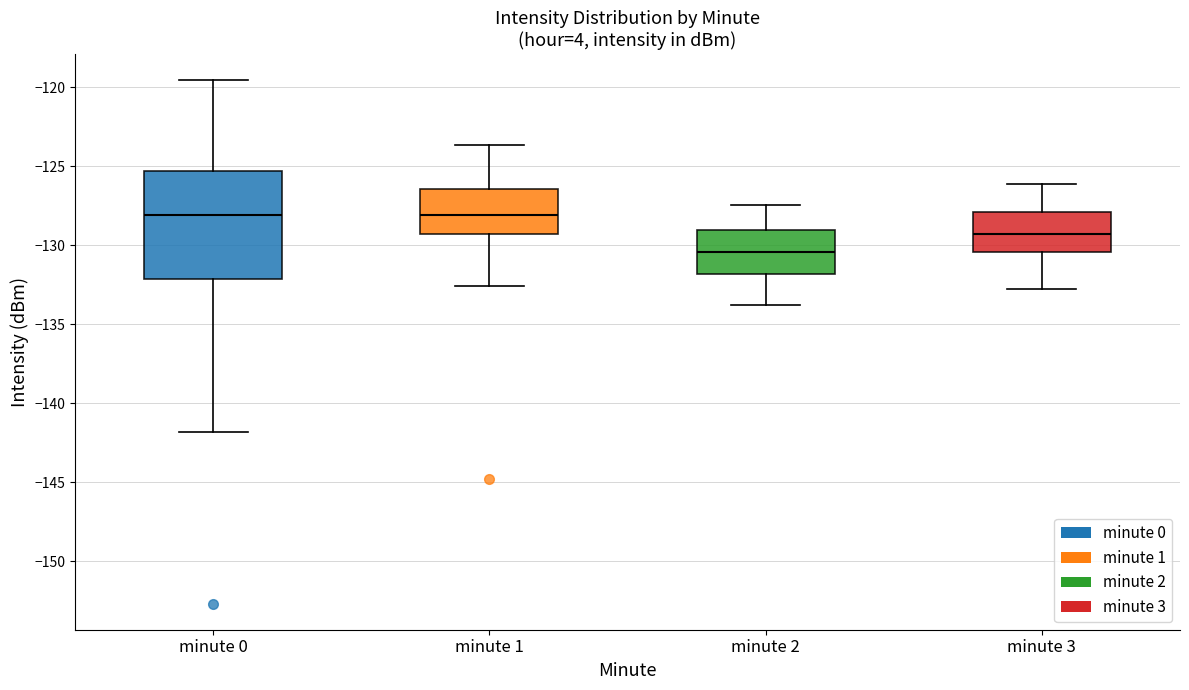

Reading left to right, transcribe this box plot: for each box, give where its median line is, the range the box spans, and where its two whiskers end, as read against the y-axis. The values are not printed on the chart, so give them approximately, as read against the axis.

minute 0: median -128.0, box -132.0 to -125.5, whiskers -142.0 to -119.5
minute 1: median -128.0, box -129.5 to -126.5, whiskers -132.5 to -123.5
minute 2: median -130.5, box -132.0 to -129.0, whiskers -134.0 to -127.5
minute 3: median -129.5, box -130.5 to -128.0, whiskers -133.0 to -126.0